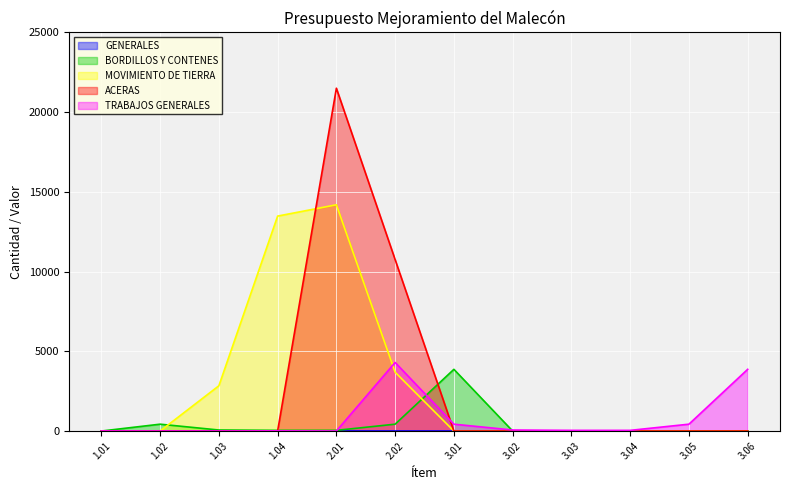

The MOVIMIENTO DE TIERRA series shows 5679.3 at 3.02. True or false?

False